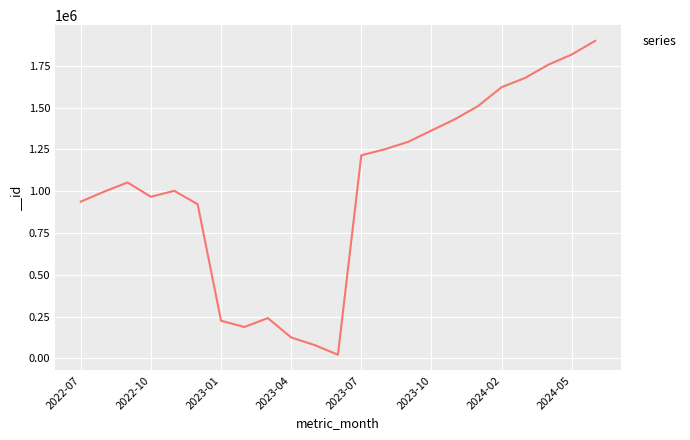

What is the greatest value displayed?

1899219